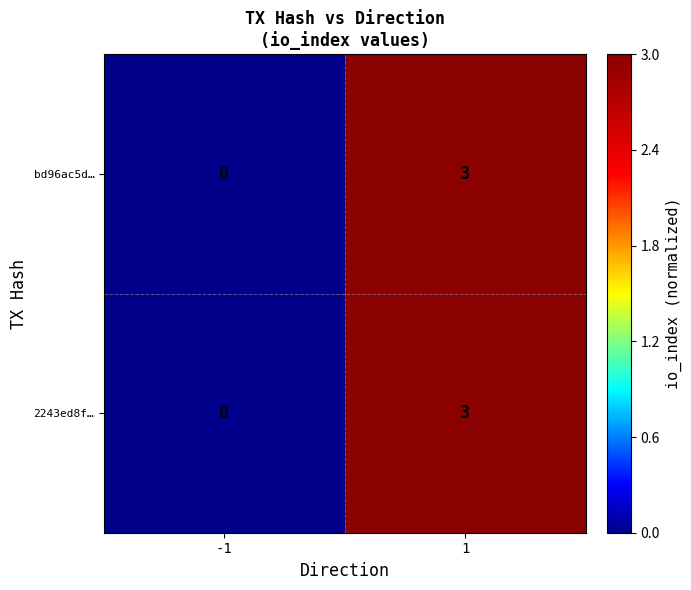

Rank the categories by bd96ac5d… value from lowest to highest.

-1, 1